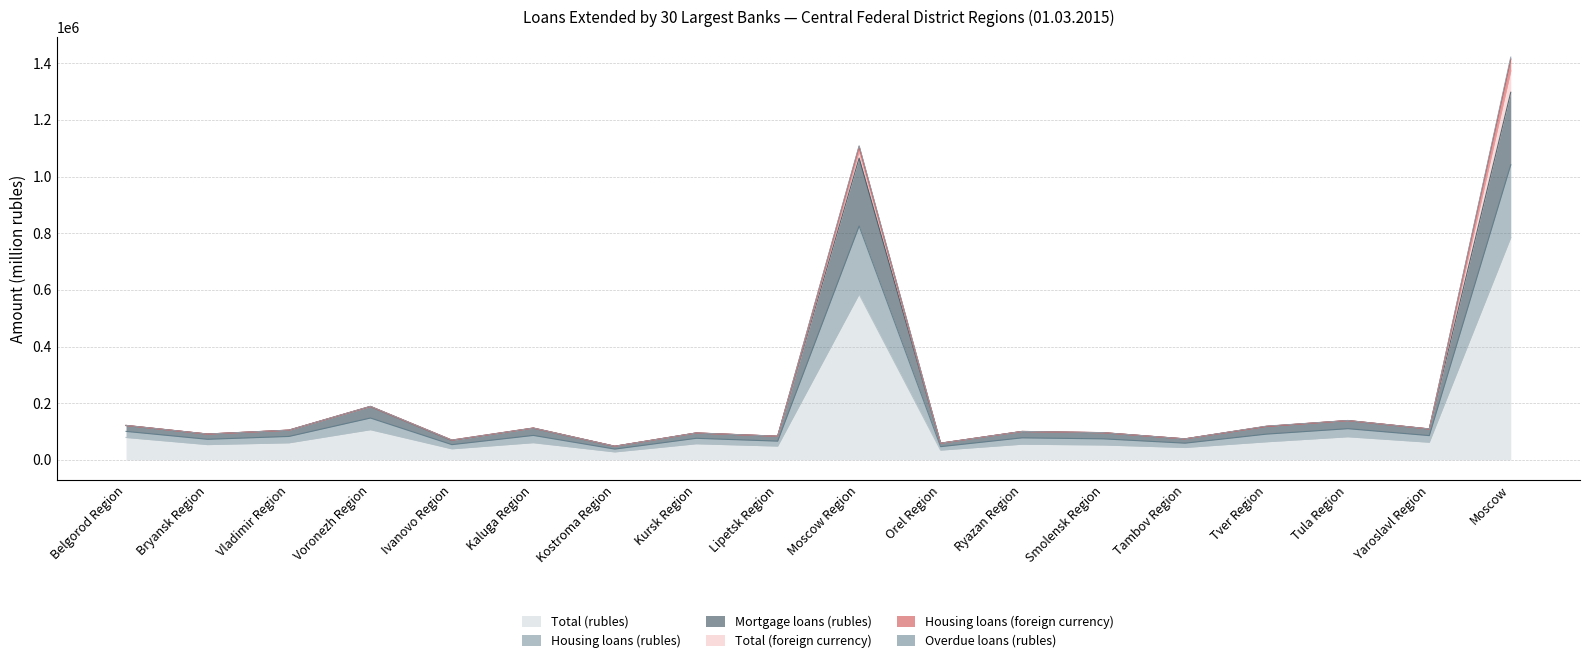

At which label is Total (rubles) closest to 406312?

Moscow Region